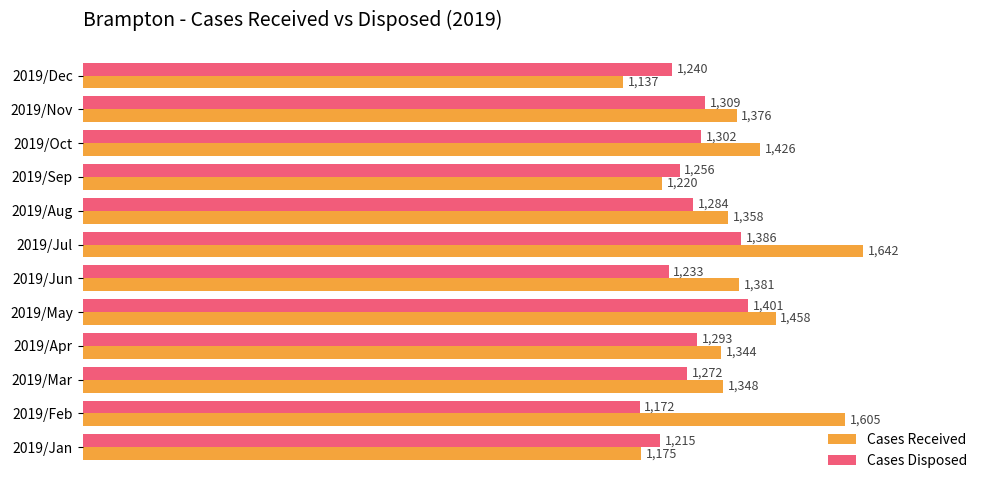

How many data points in Cases Received are less than 1376?

6